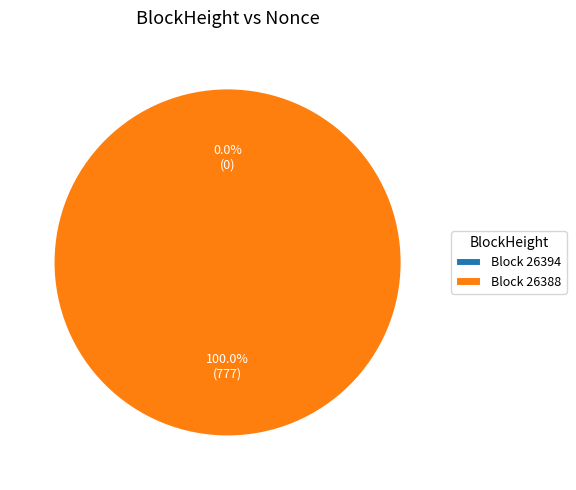

Which category has the smallest portion of the pie?

26394